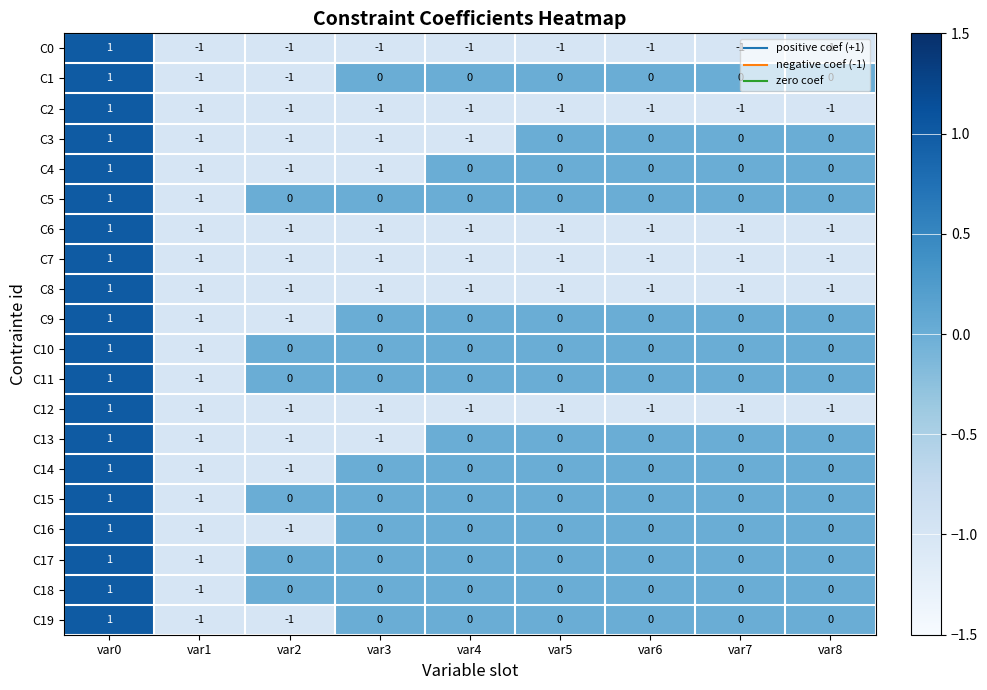

How many categories are shown in the chart?

9